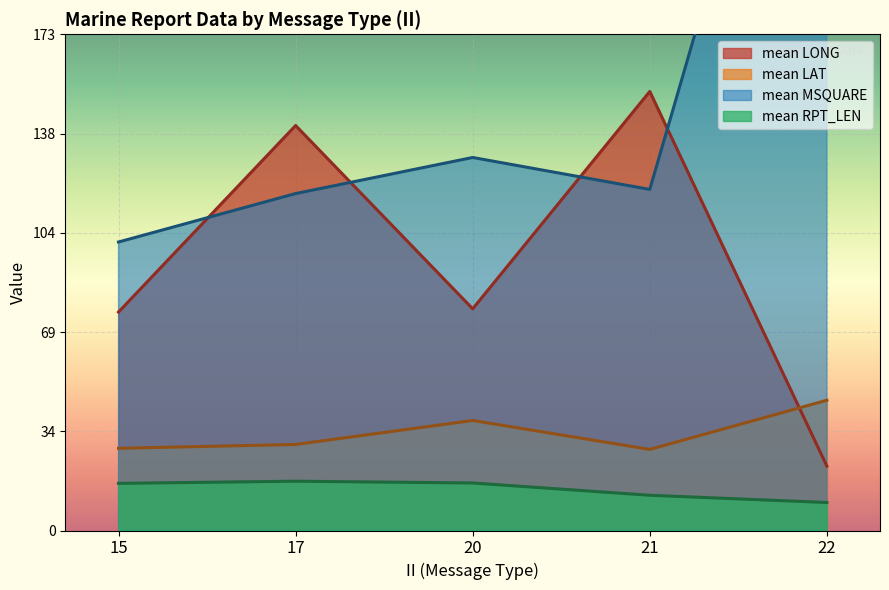

True or false: mean LAT and mean RPT_LEN cross at least once.

False